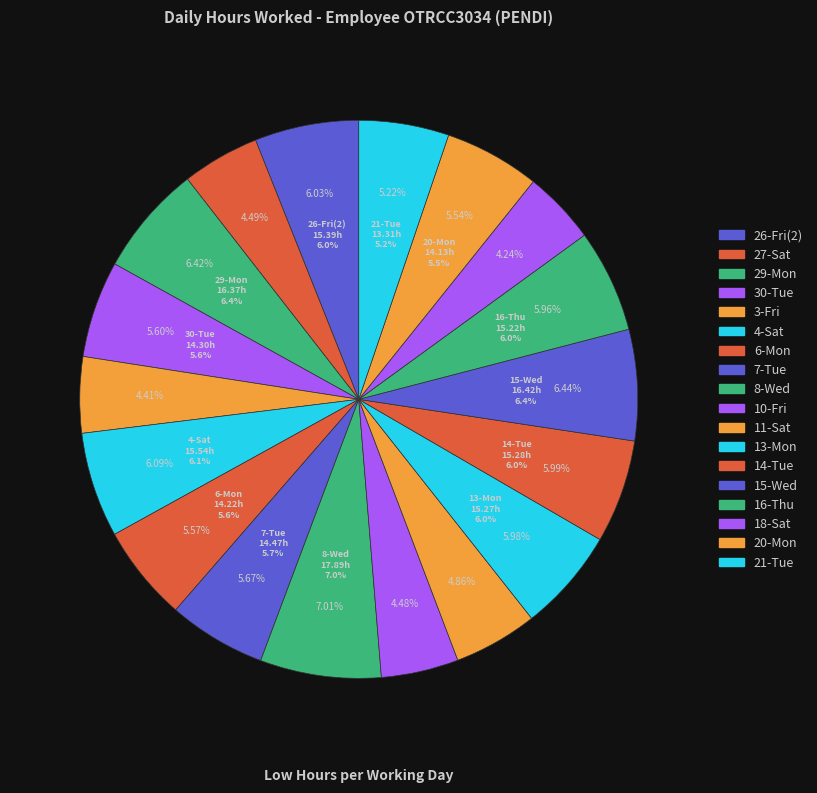

Approximately how many times larger is the value at 3-Fri compared to 6-Mon?

0.8